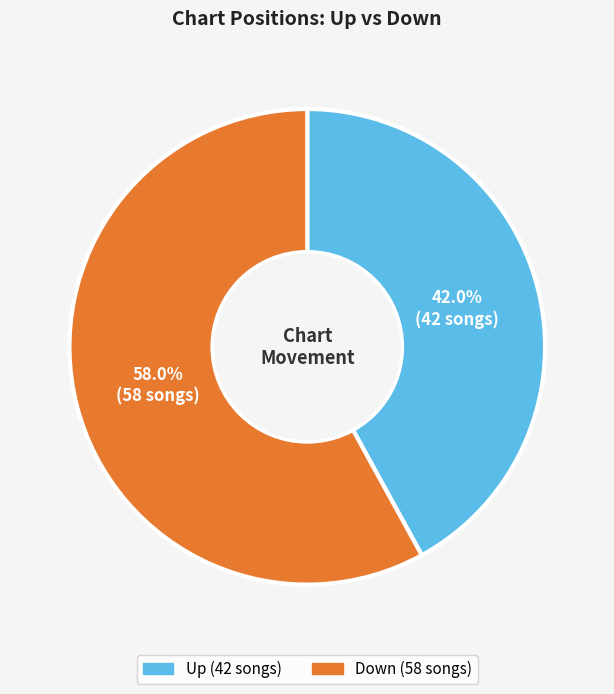

Is there any slice that represents more than half of the pie?

Yes